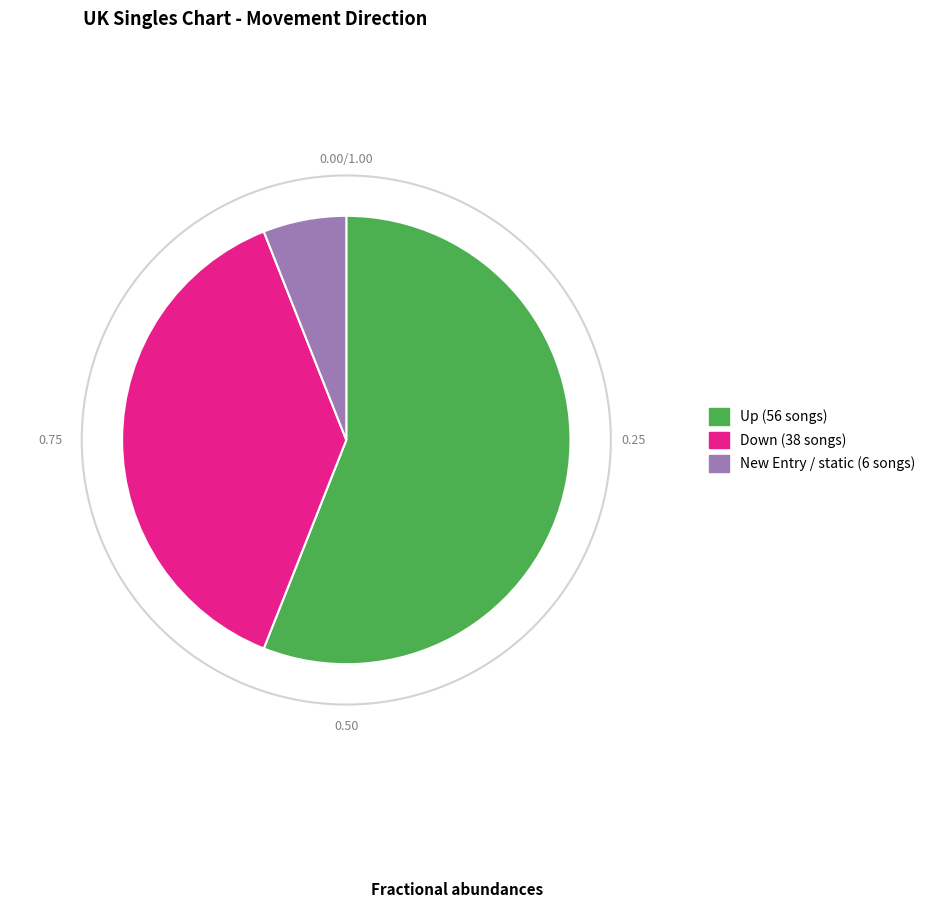

To the nearest percent, what portion does - represent?

6%